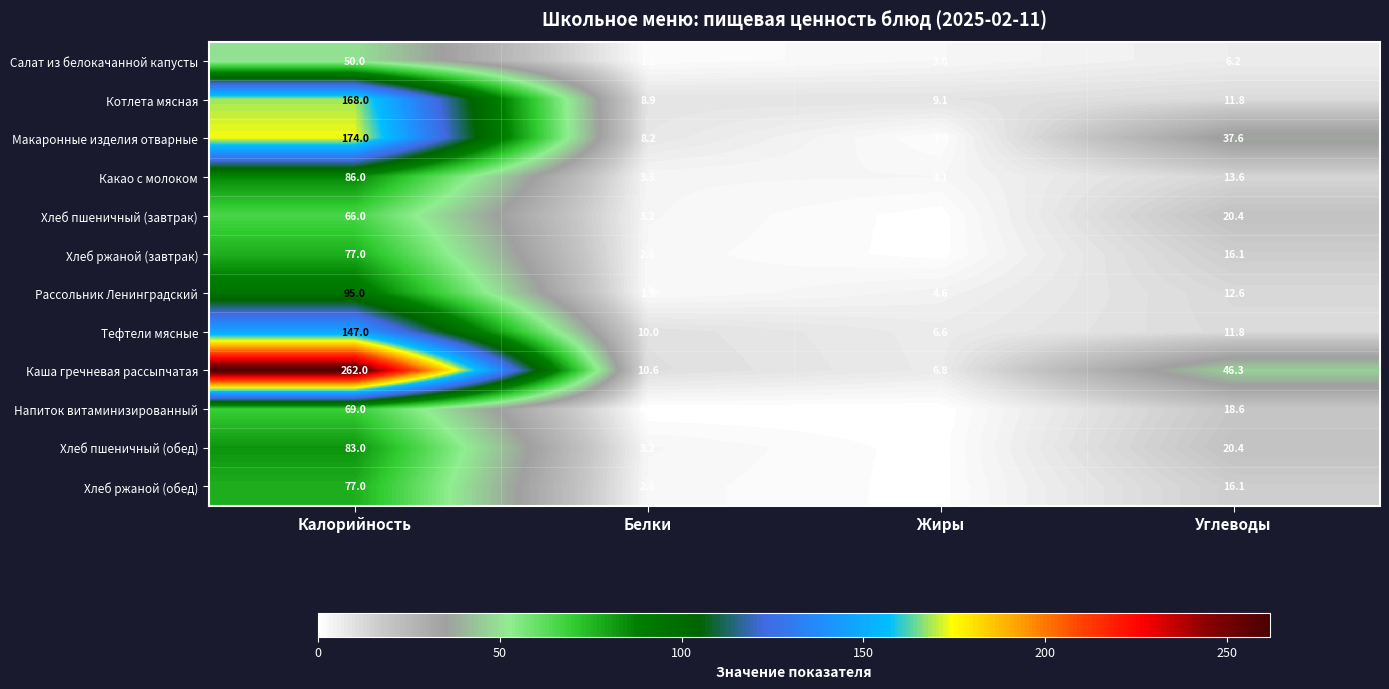

What is the difference between the maximum and minimum values in the Рассольник Ленинградский series?

93.1